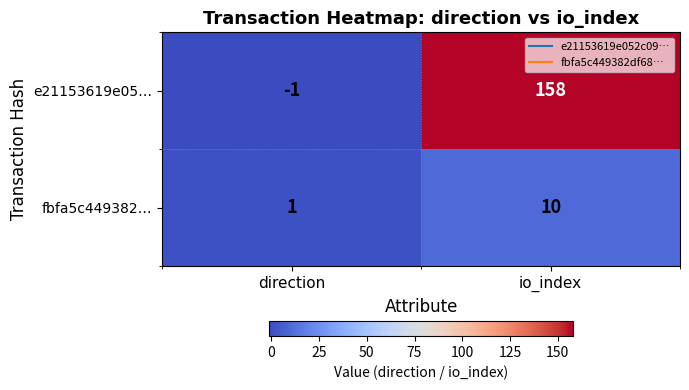

At how many categories does at least one series exceed 15?

1